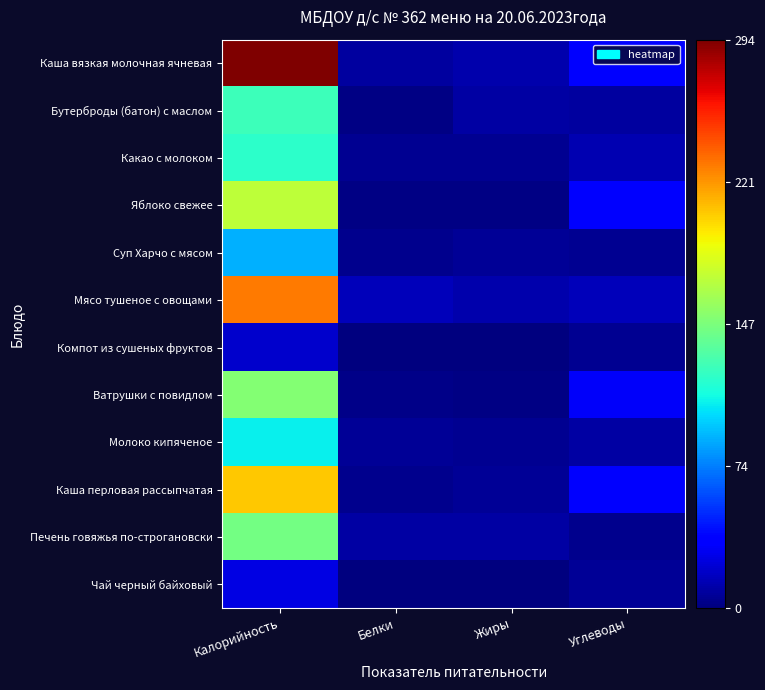

Which series has the largest total across all categories?

Каша вязкая молочная ячневая